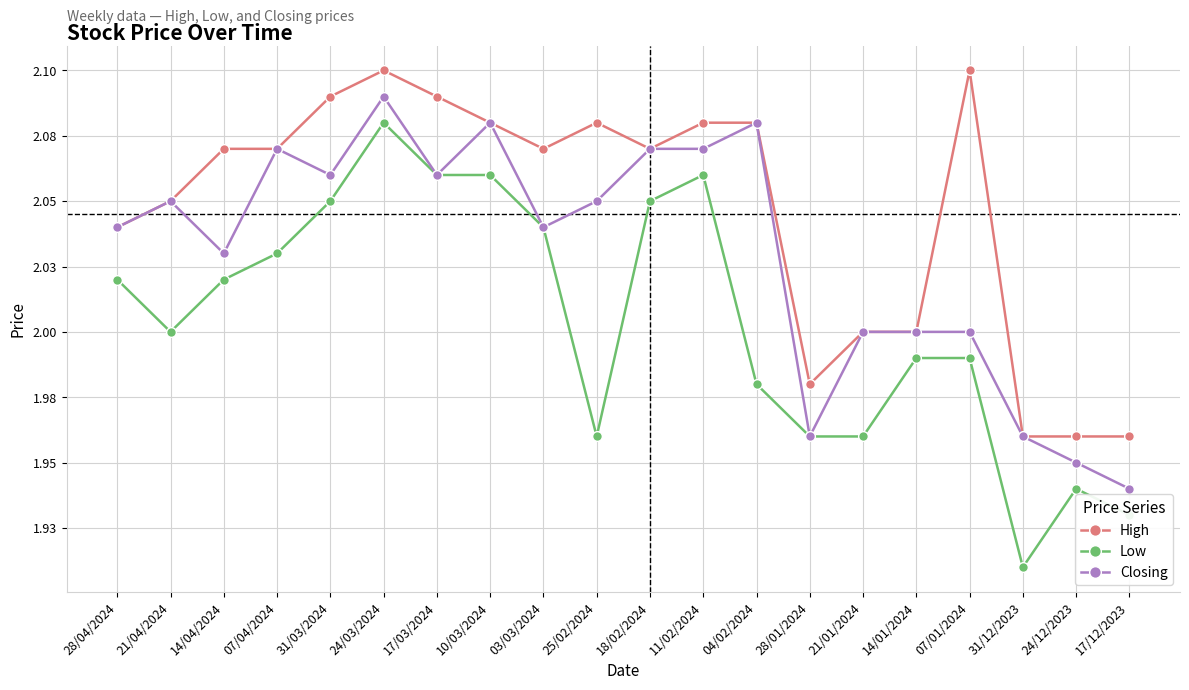

What is the label of the 14th point from the right?

17/03/2024